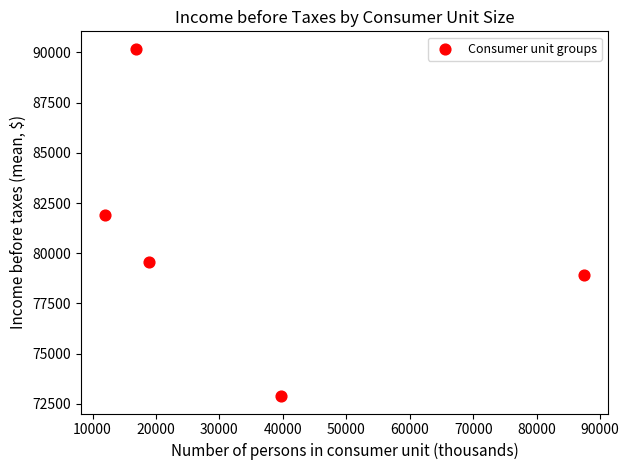

What Y value in the scatter plot is closest to 81534?

81887